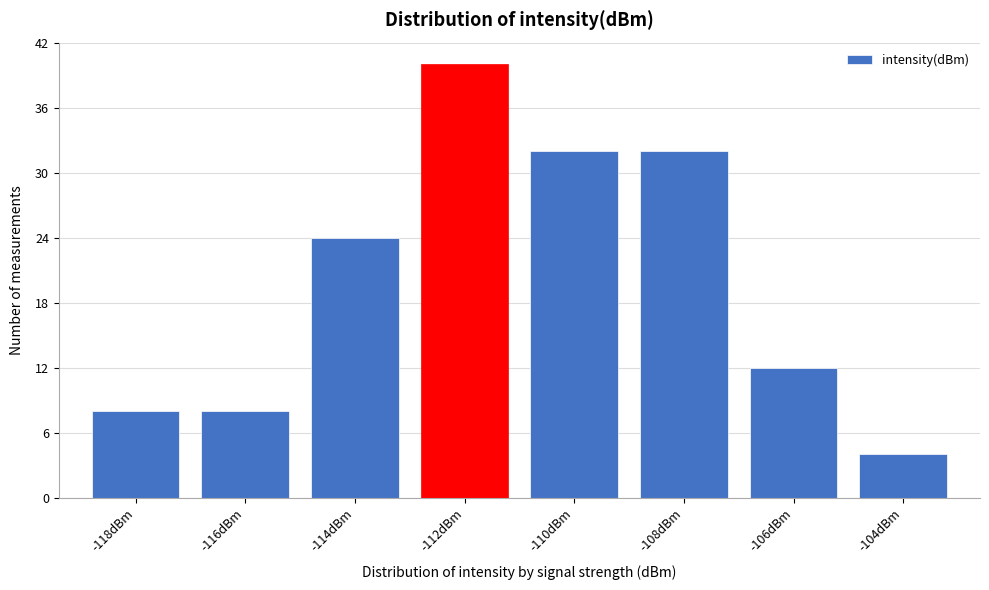

Reading left to right, extract all data points from this chart.

-118dBm=8	-116dBm=8	-114dBm=24	-112dBm=40	-110dBm=32	-108dBm=32	-106dBm=12	-104dBm=4